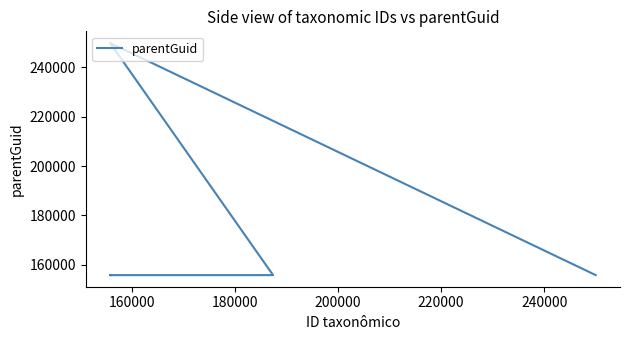

True or false: the data has more than 0 interior local peaks.

True